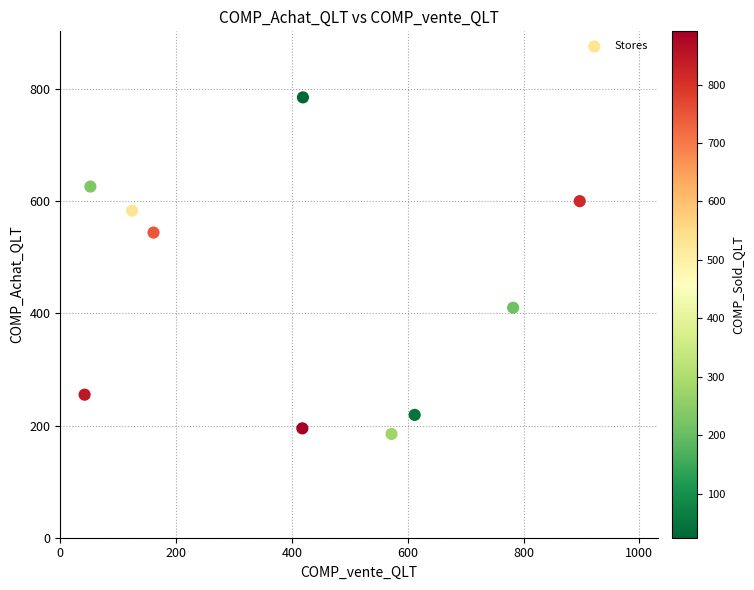

What Y value in the scatter plot is closest to 485?

544